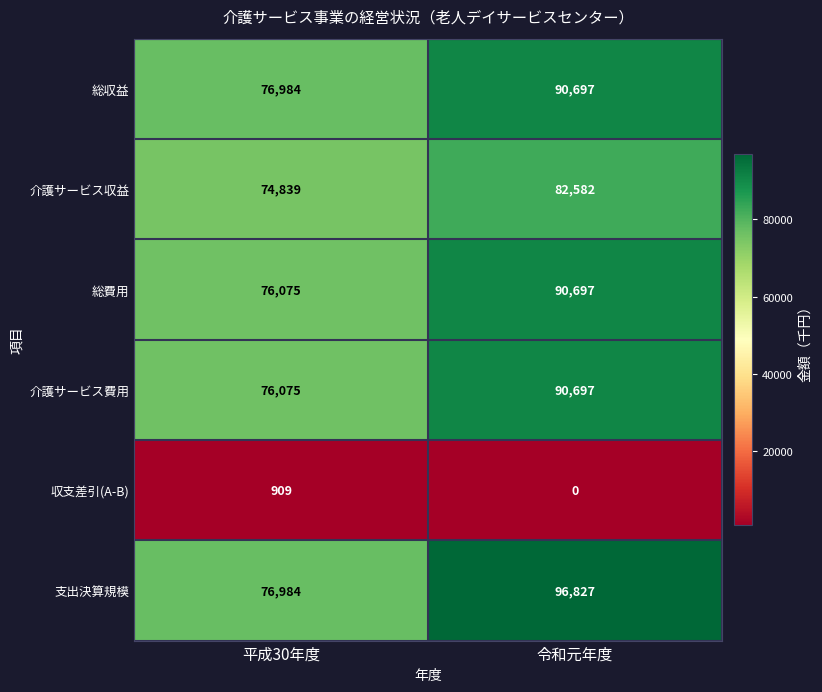

Which category has the lowest value across all series?

令和元年度